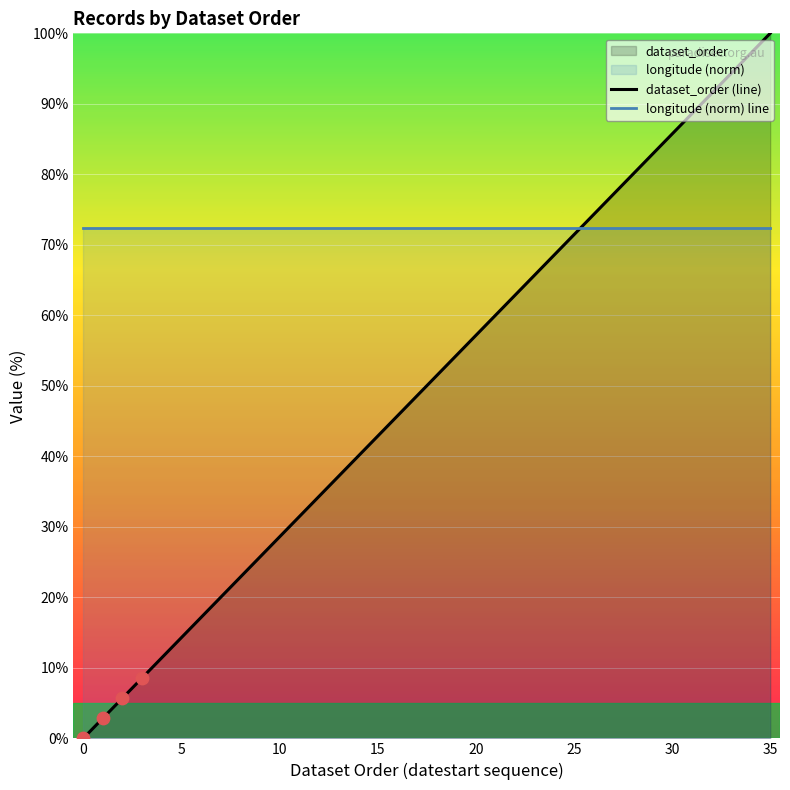

The value of longitude (norm) line at 20 is 72.3. True or false?

True